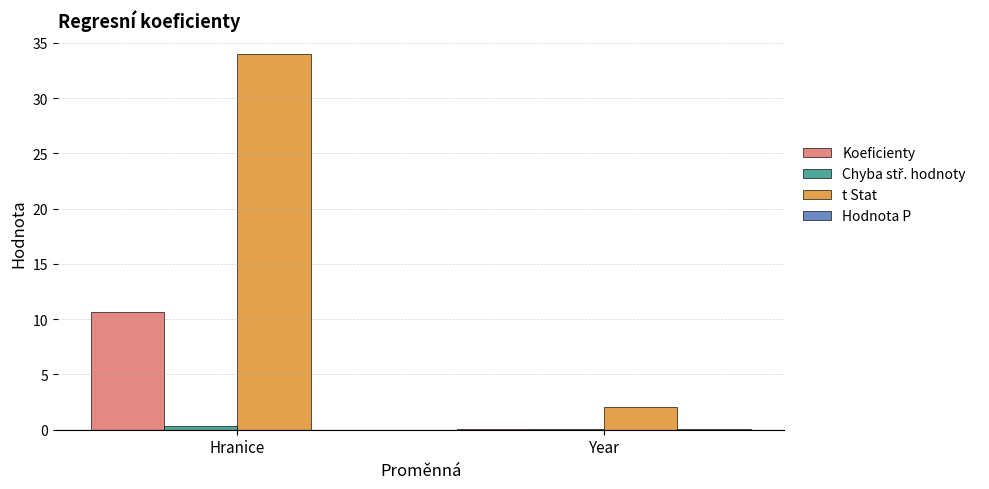

The value of Koeficienty at Hranice is 10.6. True or false?

True